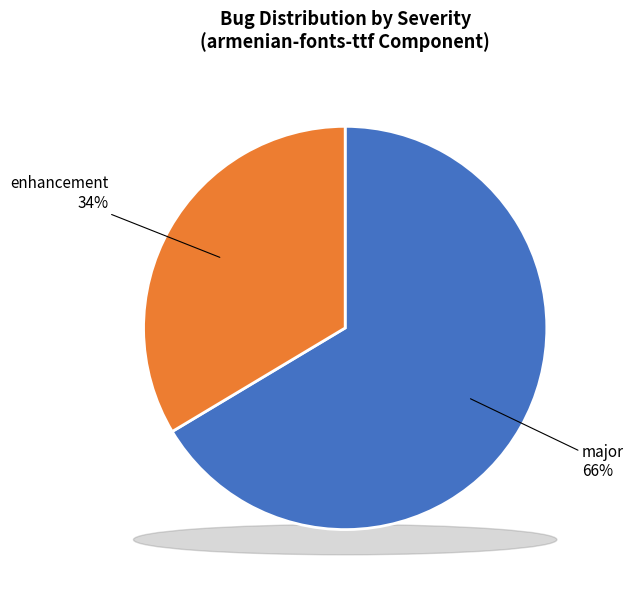

What is the smallest slice in the pie chart?

enhancement